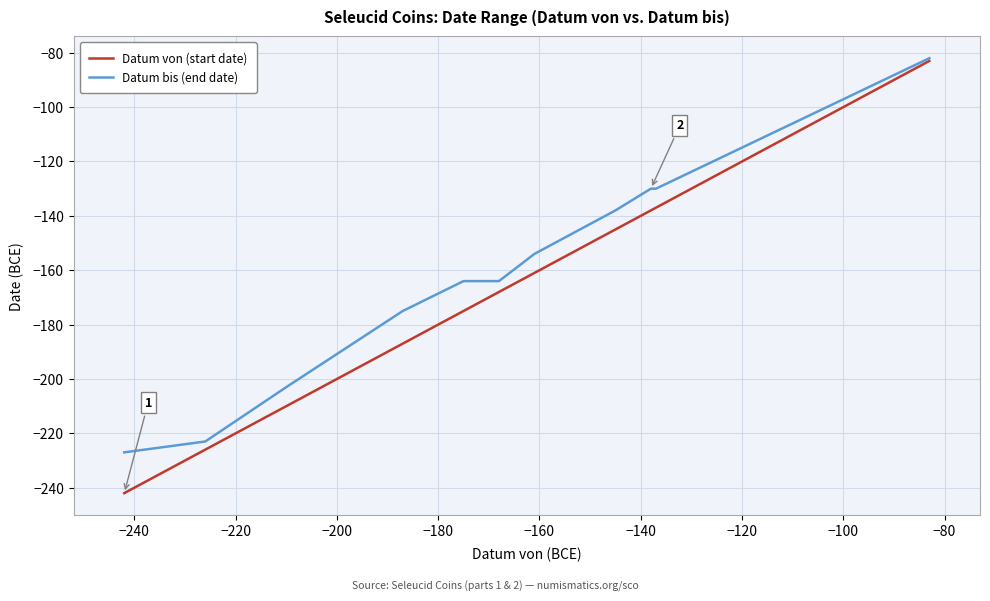

What is the smallest value displayed?

-242